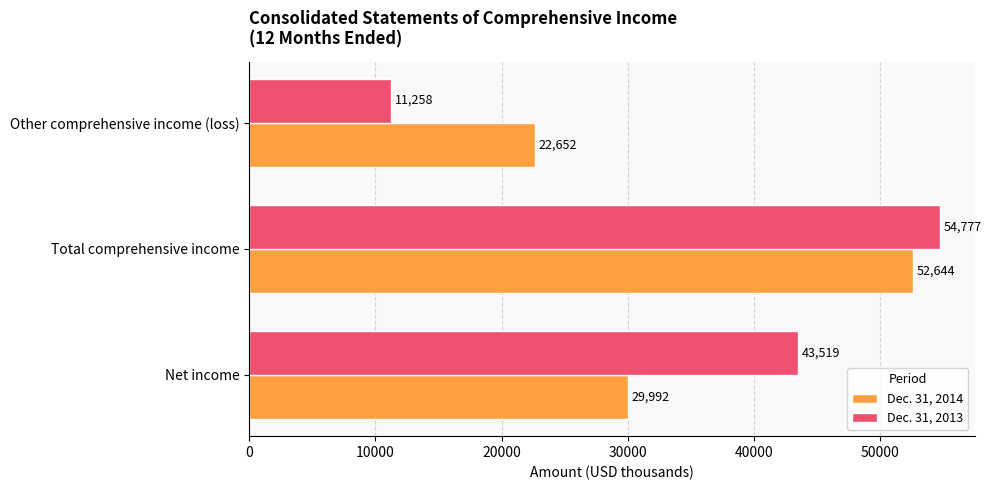

What is the average value of the Dec. 31, 2014 series?

35096